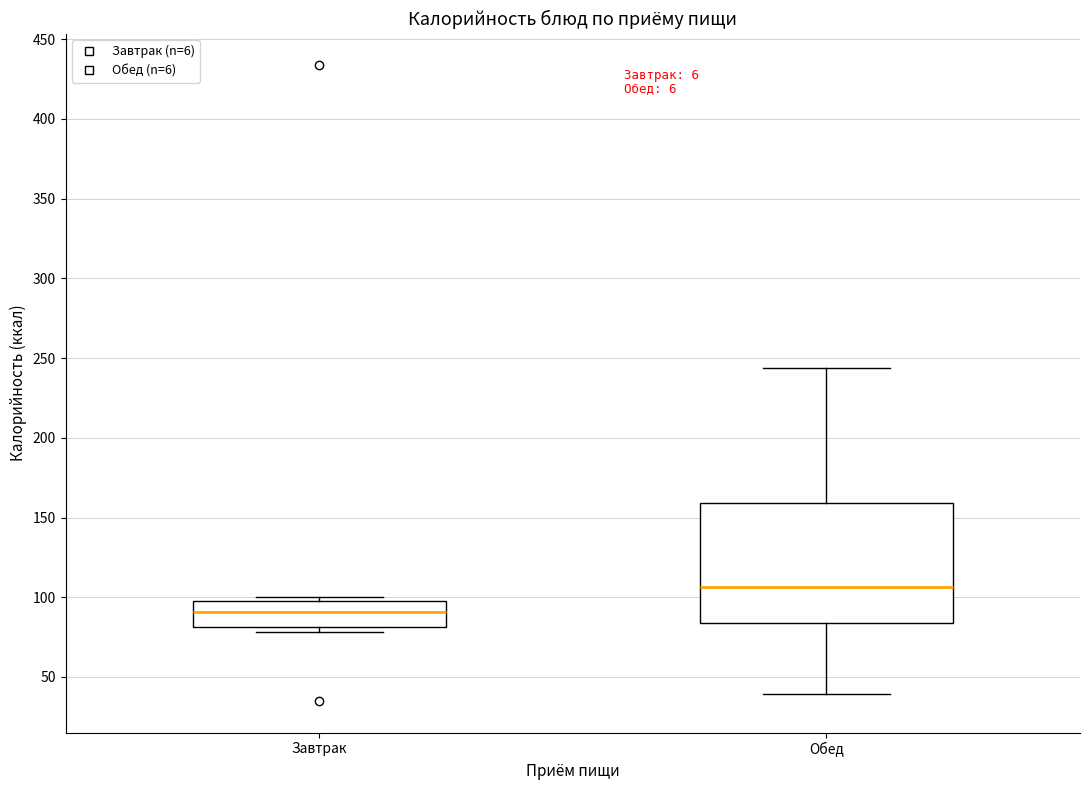

Which box's median line is the lowest?

Завтрак